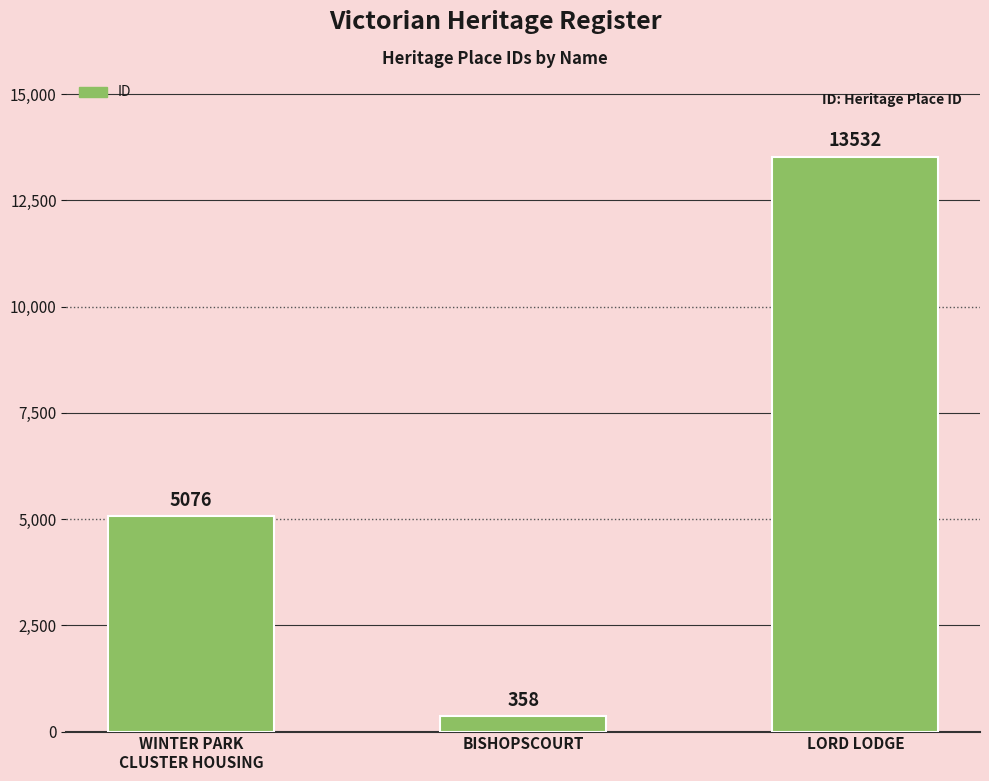

True or false: the data shows 18114 at LORD LODGE.

False